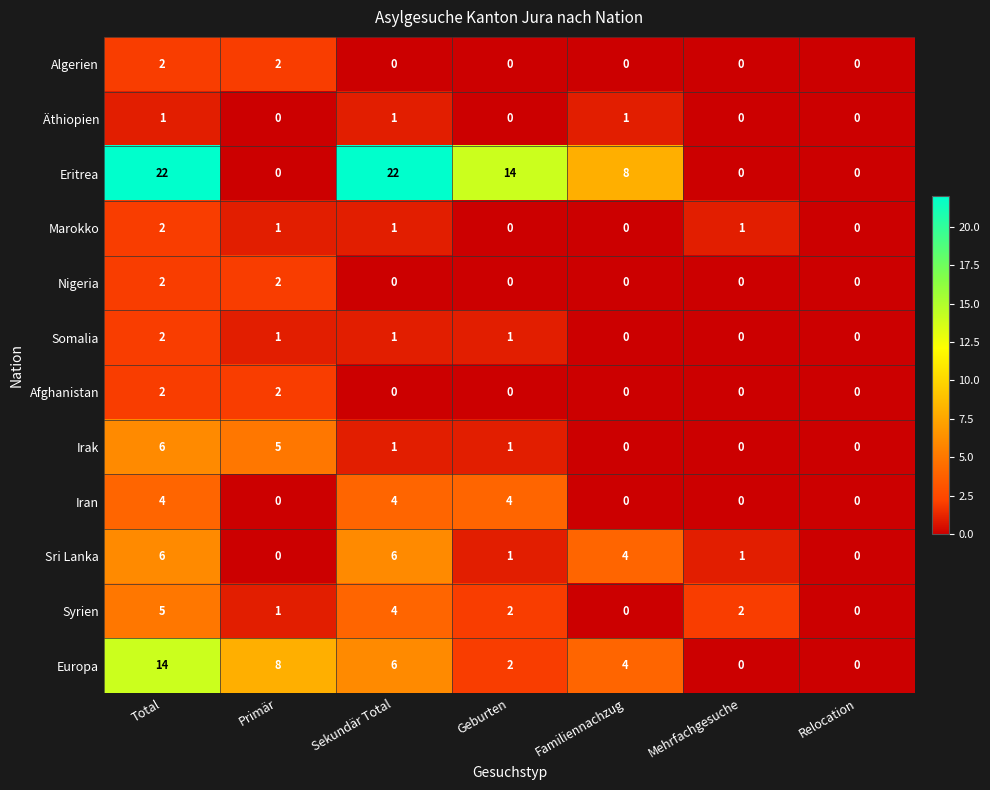

True or false: Afghanistan has a value of 0 at Mehrfachgesuche.

True